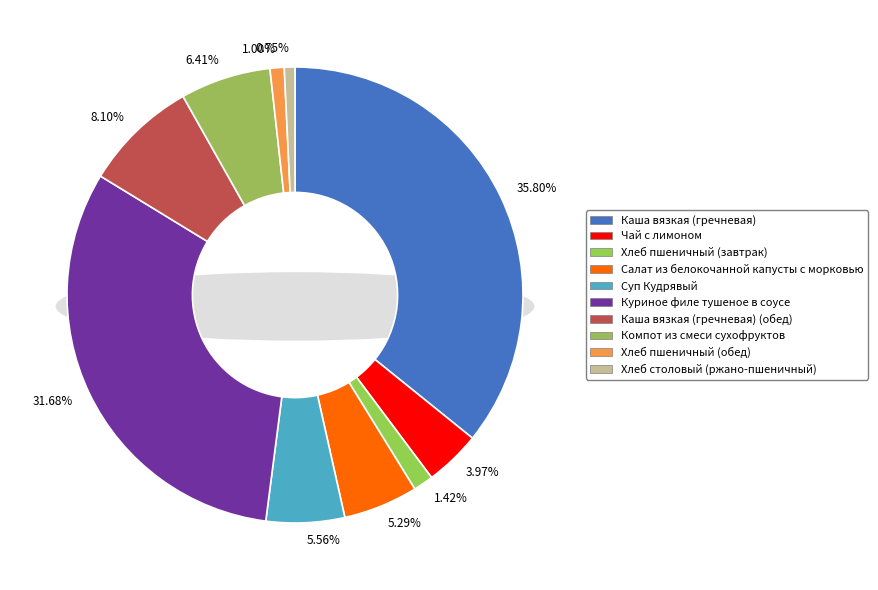

Rank the categories by value from highest to lowest.

Каша вязкая (гречневая), Куриное филе тушеное в соусе, Каша вязкая (гречневая) (обед), Компот из смеси сухофруктов, Суп Кудрявый, Салат из белокочанной капусты с морковью, Чай с лимоном, Хлеб пшеничный (завтрак), Хлеб пшеничный (обед), Хлеб столовый (ржано-пшеничный)